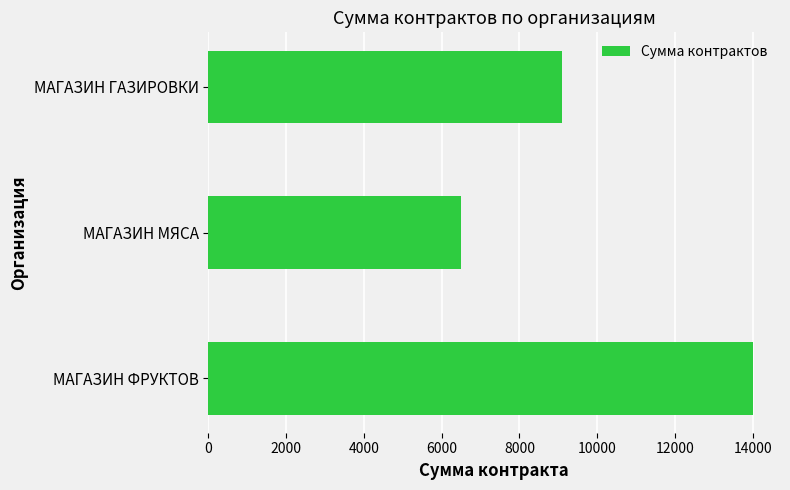

Are the bars horizontal?

Yes